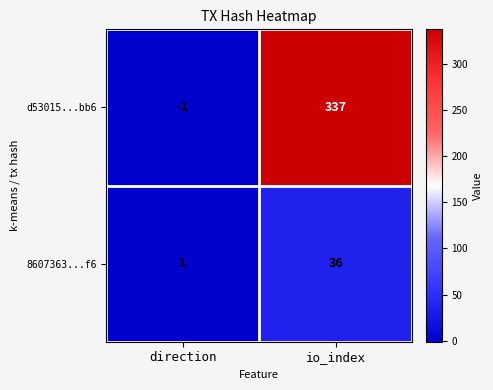

Which category has the highest value in the d53015...bb6 series?

io_index